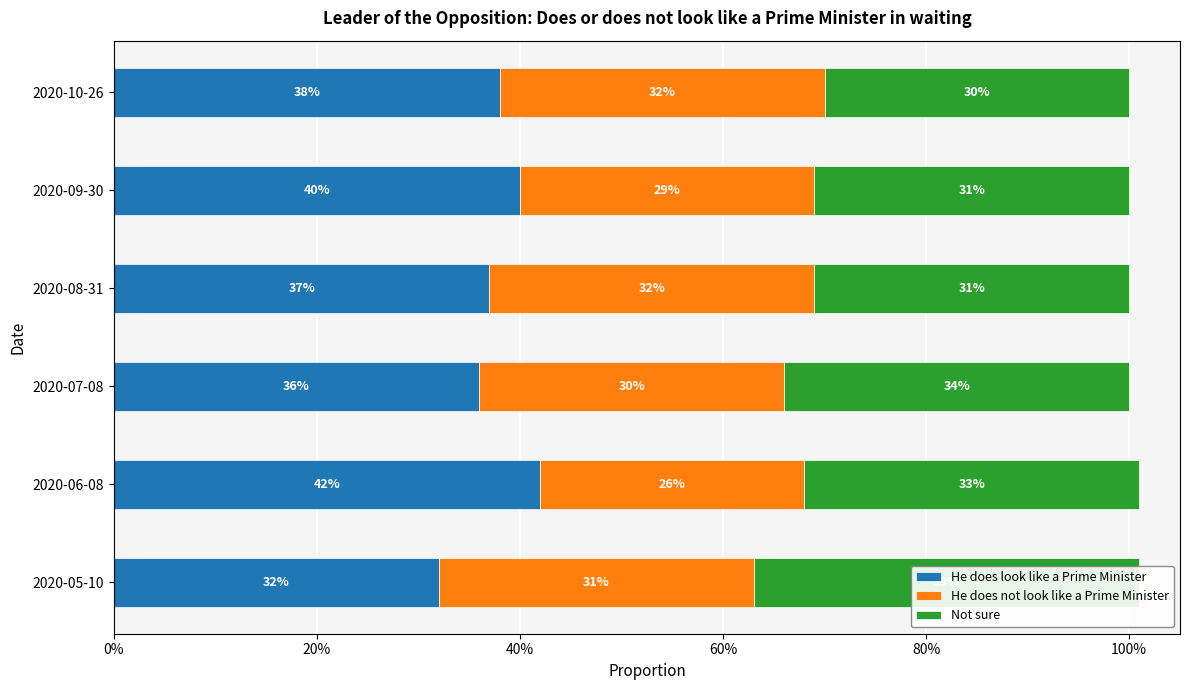

What is the sum of all He does not look like a Prime Minister values?

1.8